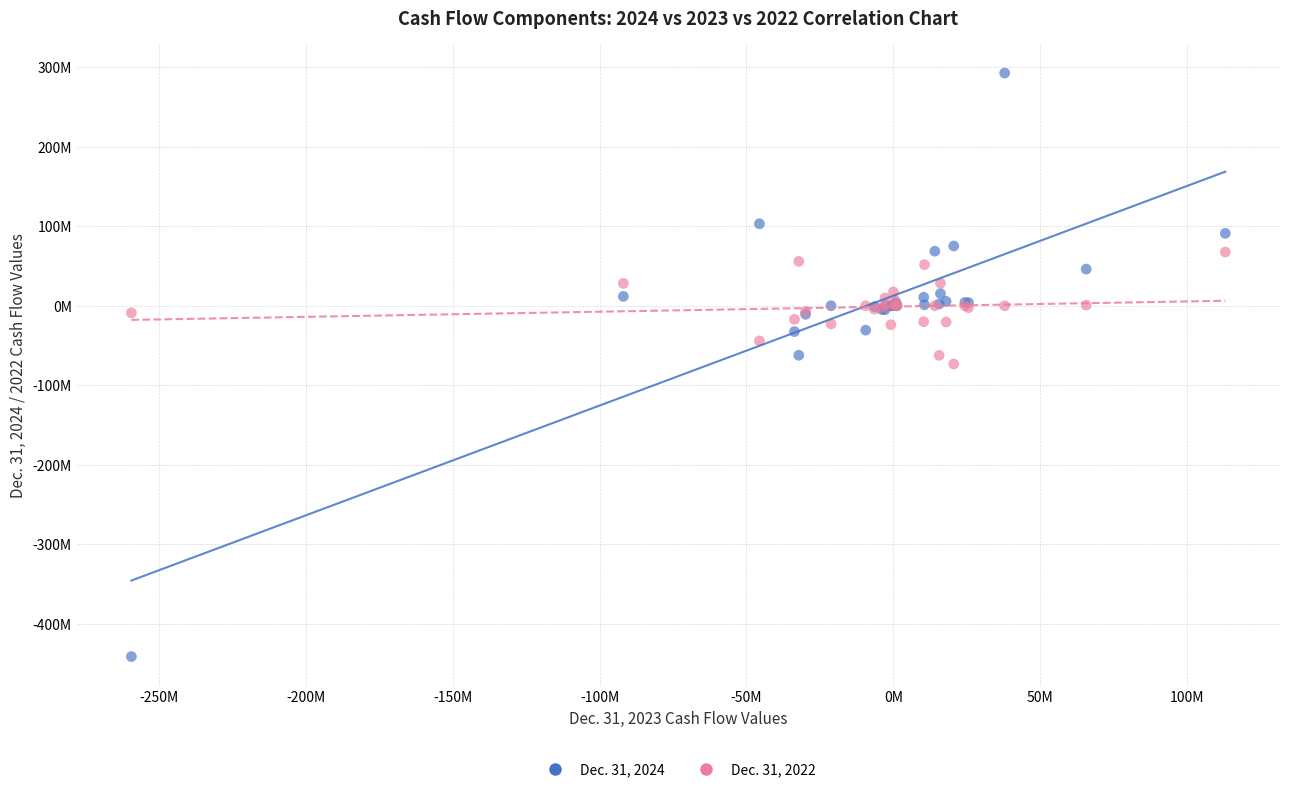

Which series reaches the maximum Y coordinate?

Dec. 31, 2024